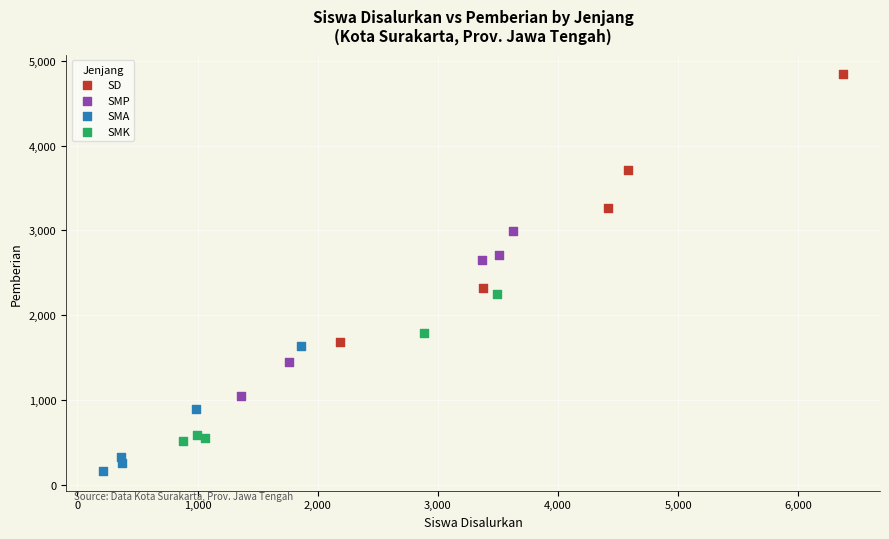

Which series has the largest Y range (max minus min)?

SD